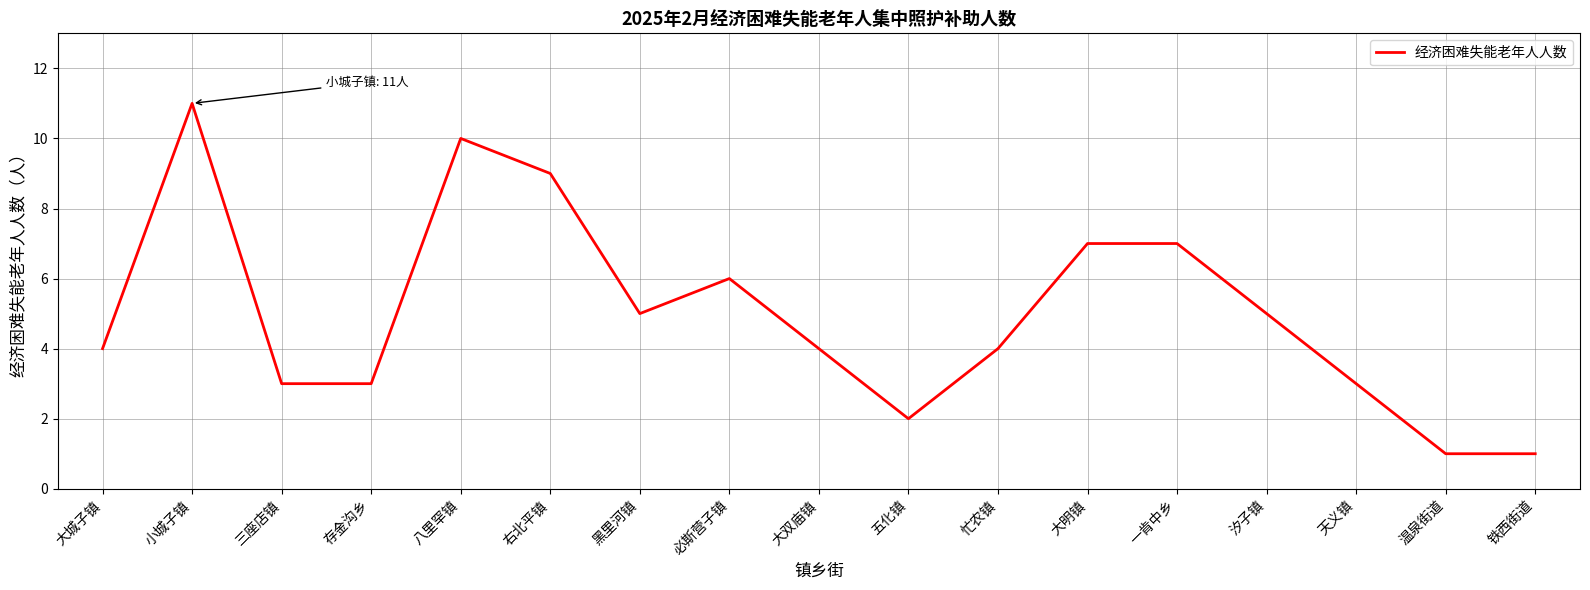

The chart shows a value of 3 at 五化镇. True or false?

False